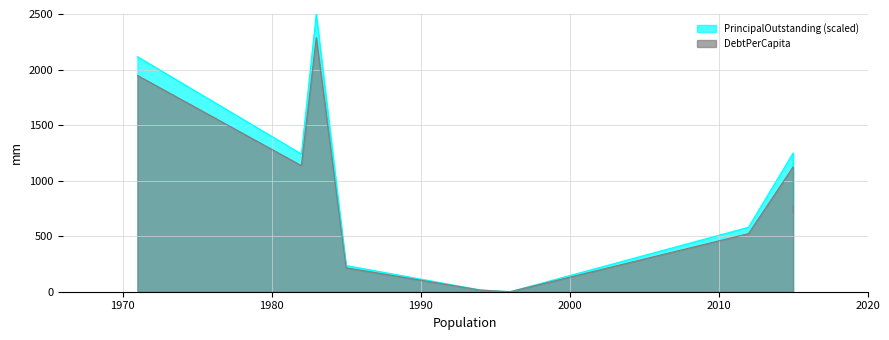

True or false: DebtPerCapita has more than 2 points higher than both neighbors.

False